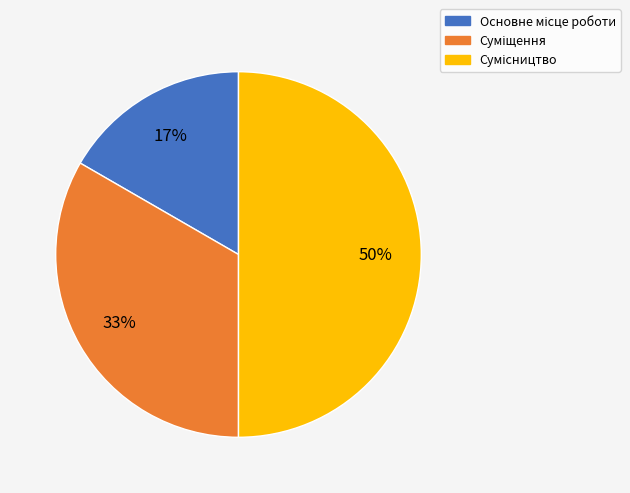

To the nearest percent, what is the average slice percentage?

33%